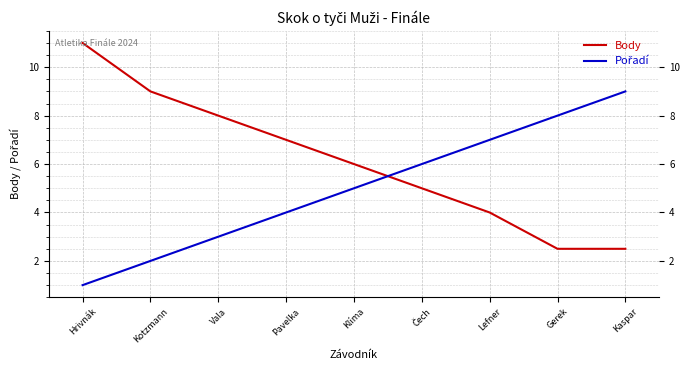

What is the difference between the Body values at Lefner and Vala?

4.0